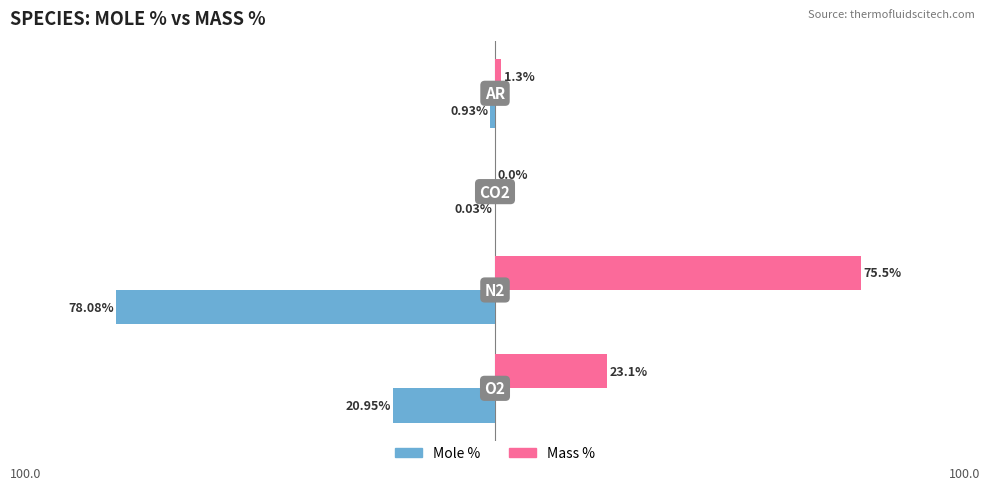

At how many categories does at least one series exceed 70?

1